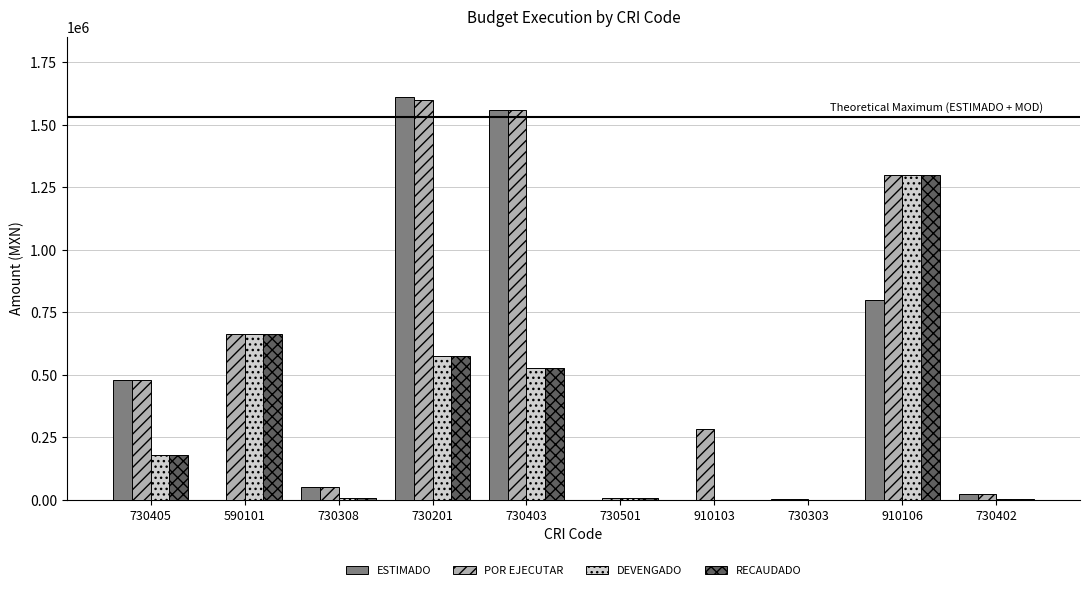

Is the value of DEVENGADO at 910103 greater than the value of POR EJECUTAR at 730405?

No